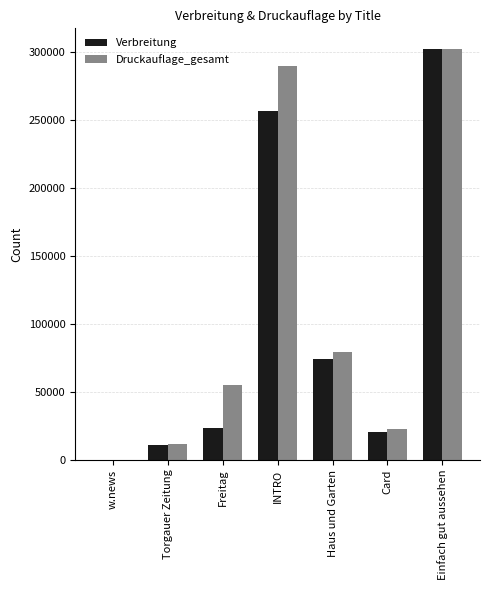

True or false: Druckauflage_gesamt has a value of 541032 at Einfach gut aussehen.

False